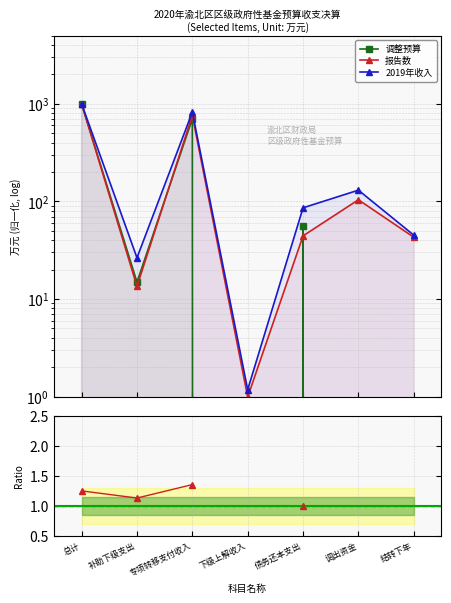

What is the difference between the maximum and minimum values in the 调整预算 series?

1000.0